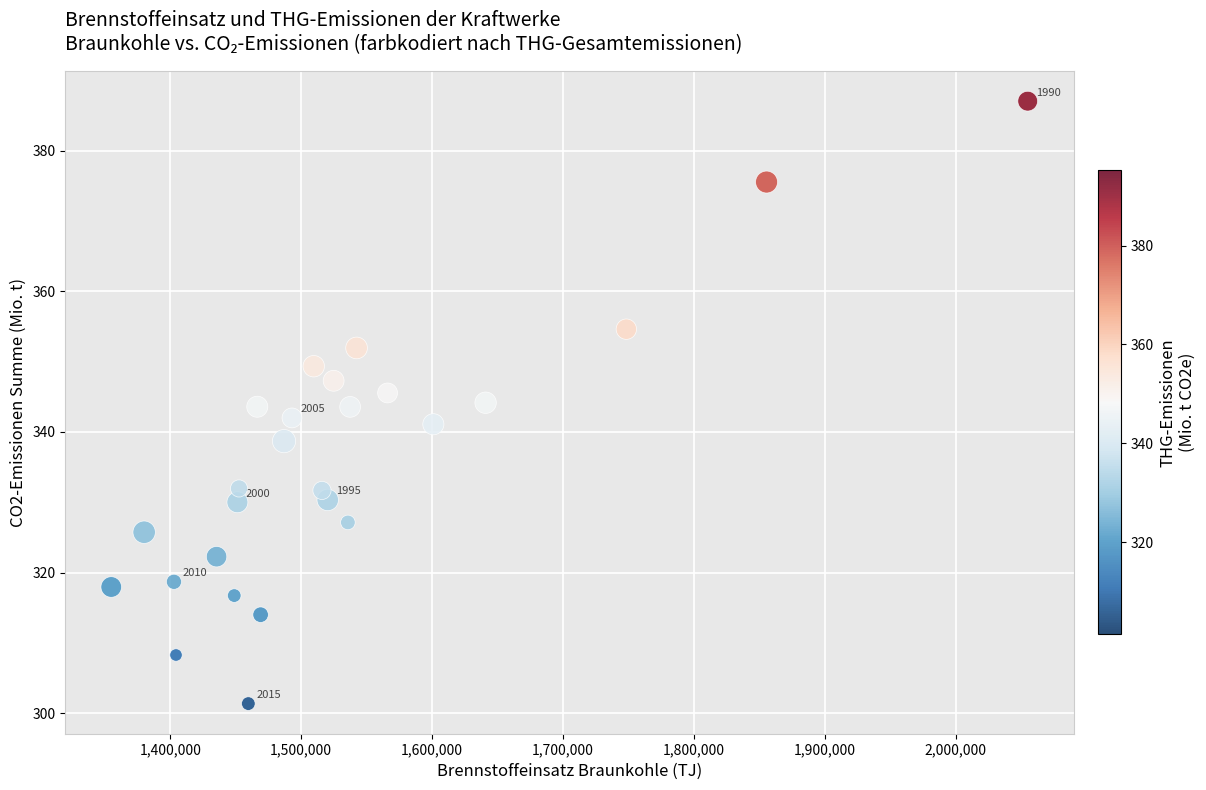

What is the range of X values (max minus min)?

699938.0